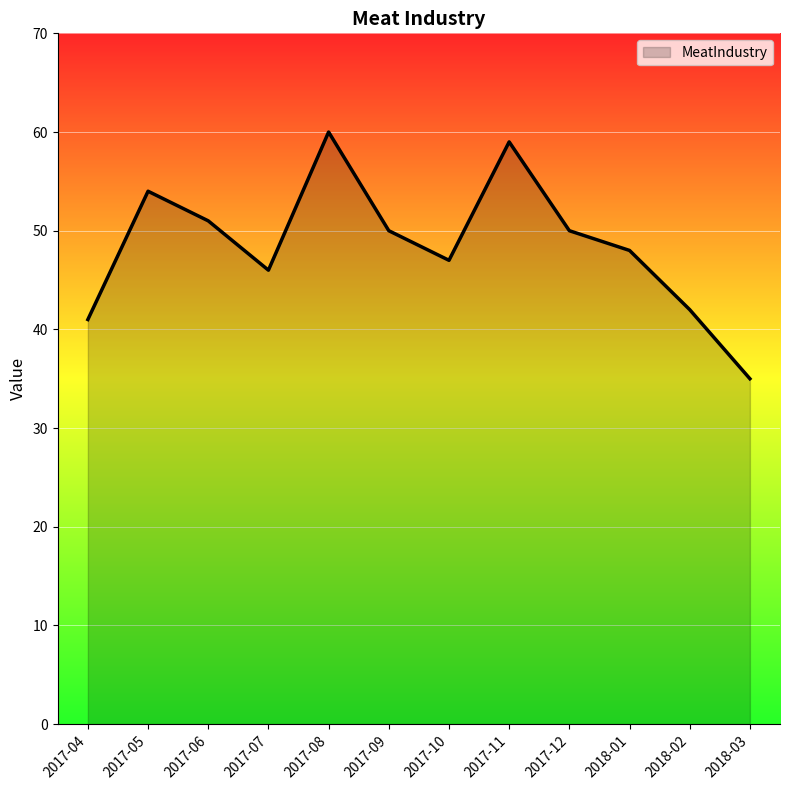

What is the change in value from 2017-05 to 2017-12?

-4